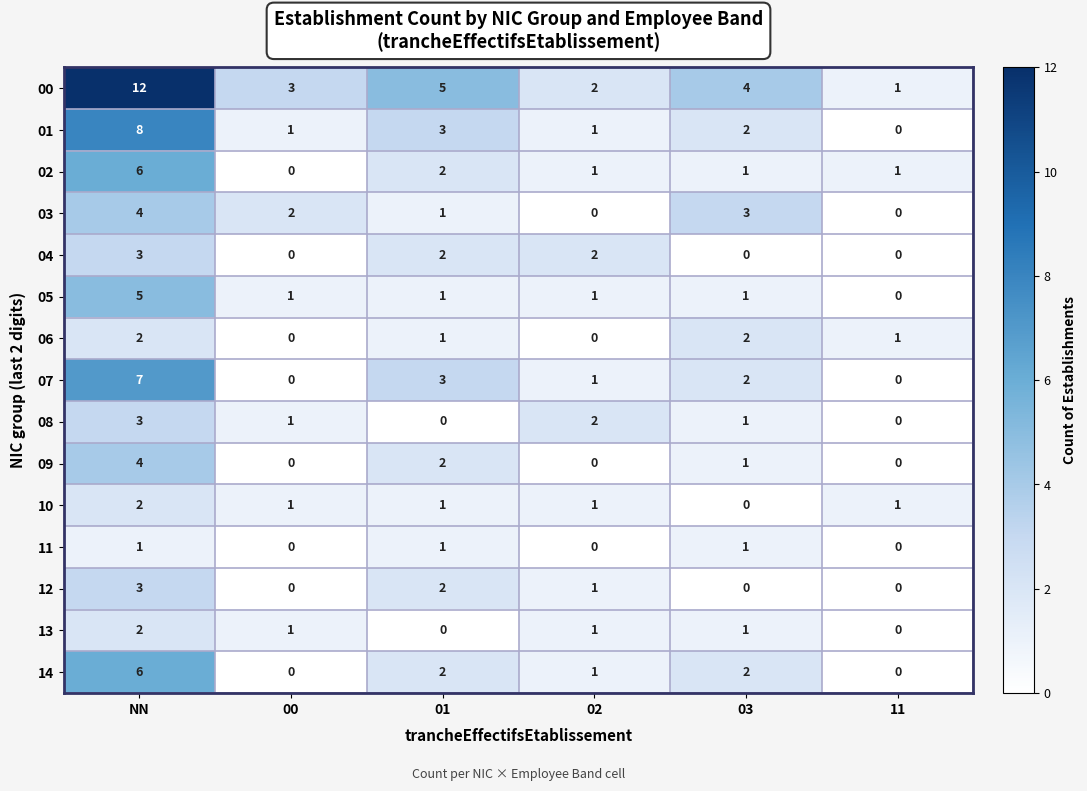

The 08 series shows 1 at 00. True or false?

True